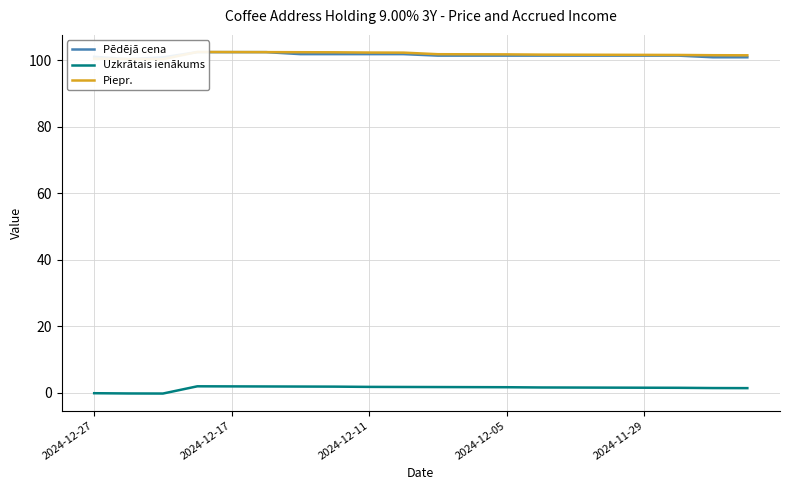

Is it true that Uzkrātais ienākums equals 1.8 at 2024-12-11?

True